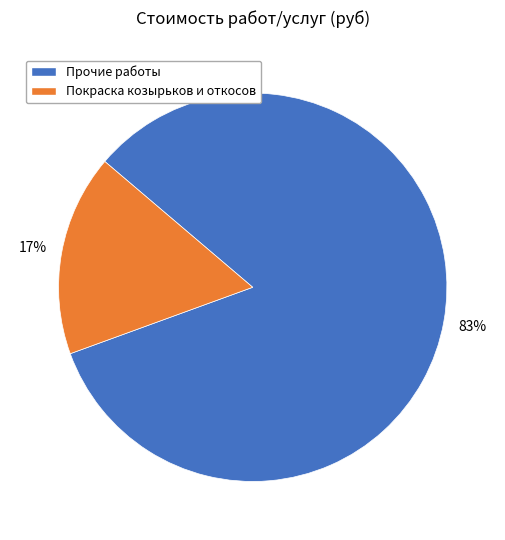

Is Прочие работы the majority of the pie?

Yes